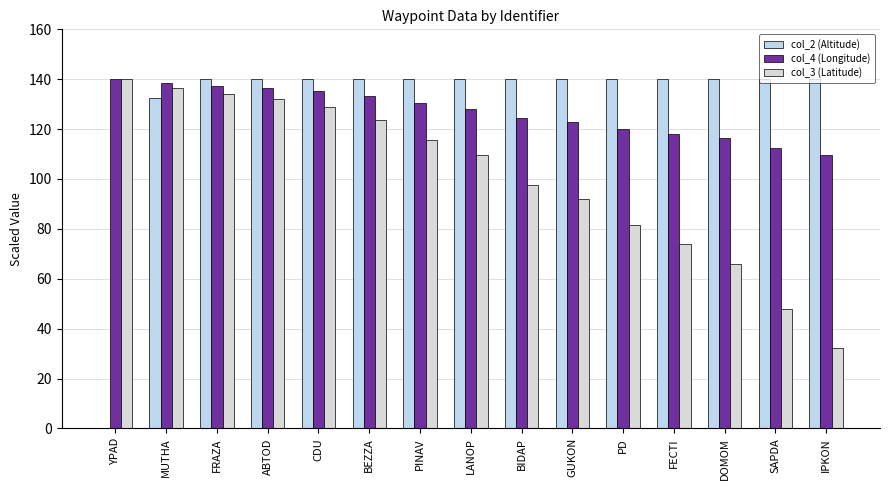

Does the chart contain stacked bars?

No